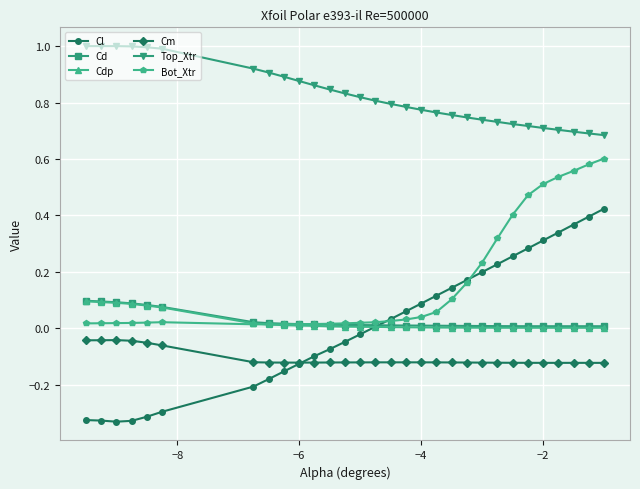

Count the number of categories in the chart.

30